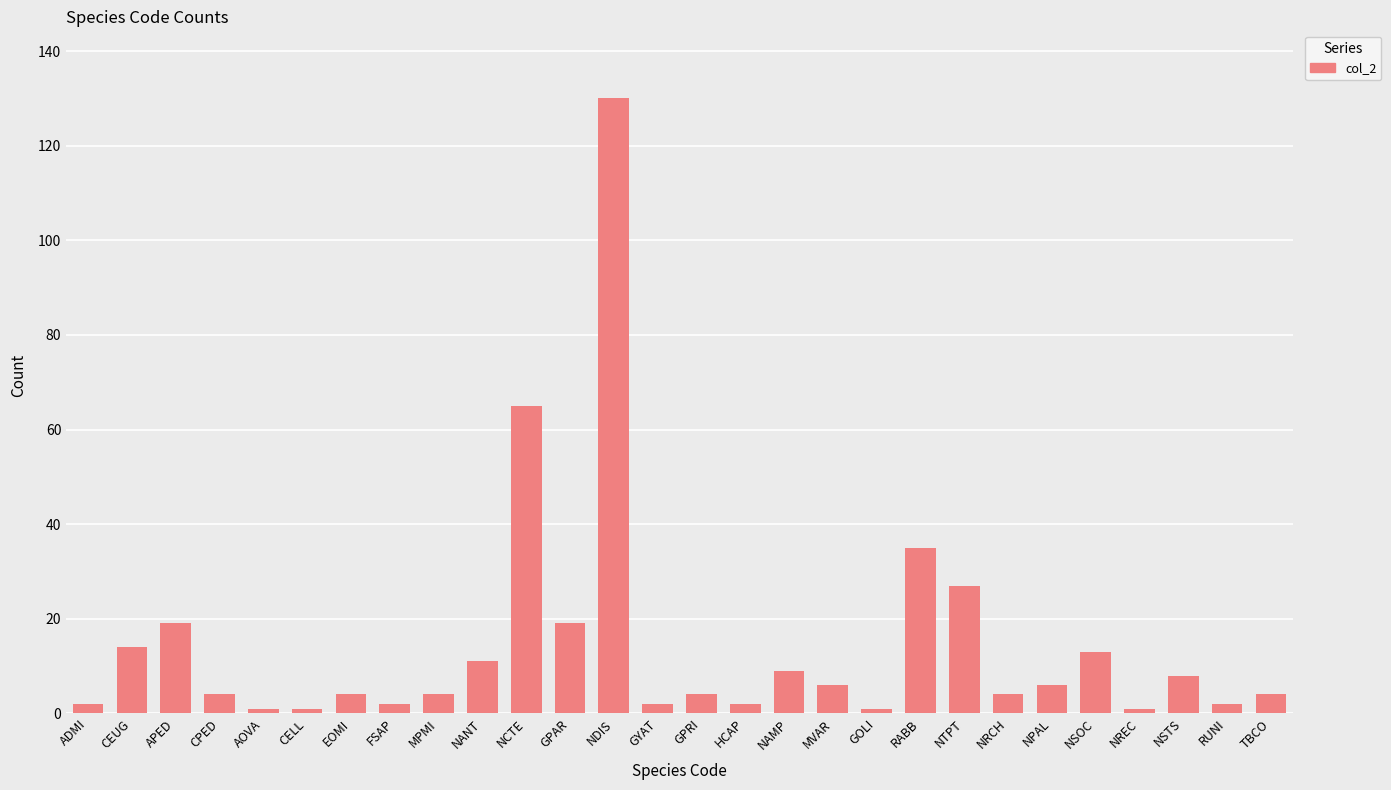

Where does the data first go above 4?

CEUG